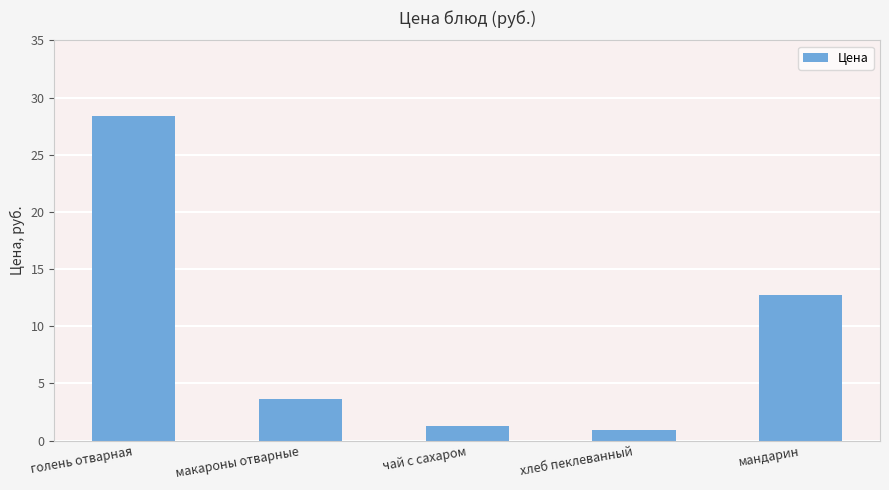

How many bars are there in total?

5